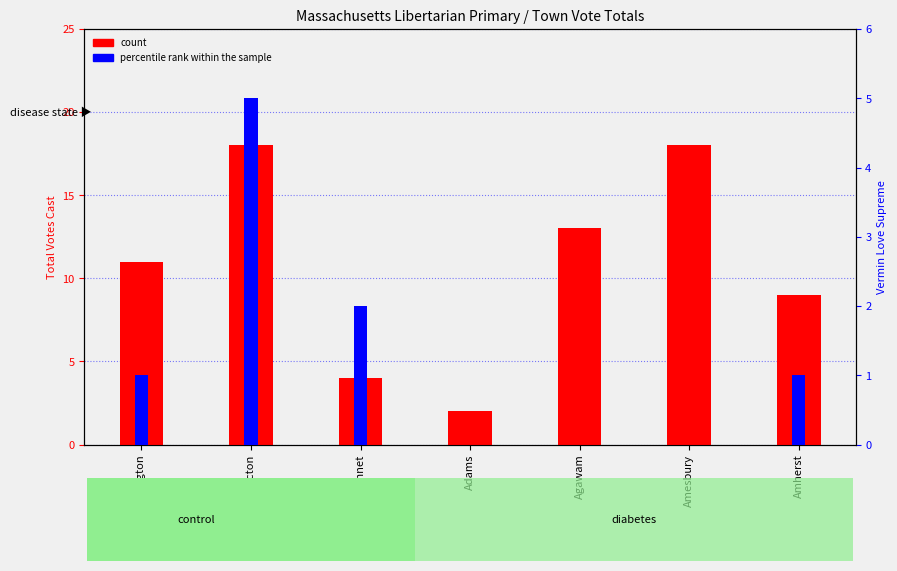

How many positive values does the percentile rank within the sample series have?

4